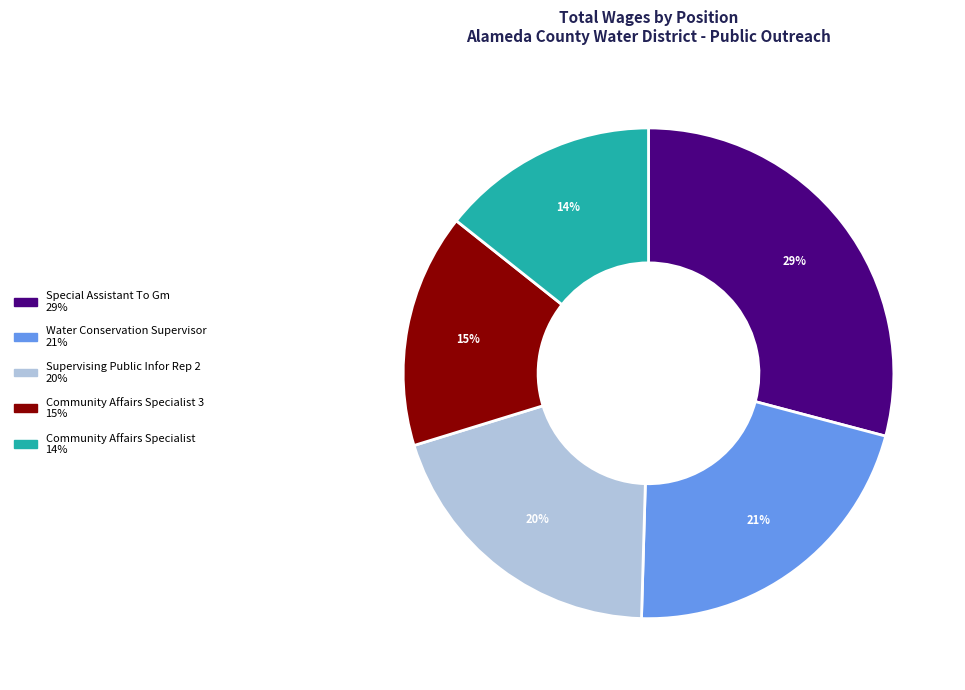

To the nearest percent, what is the average slice percentage?

20%